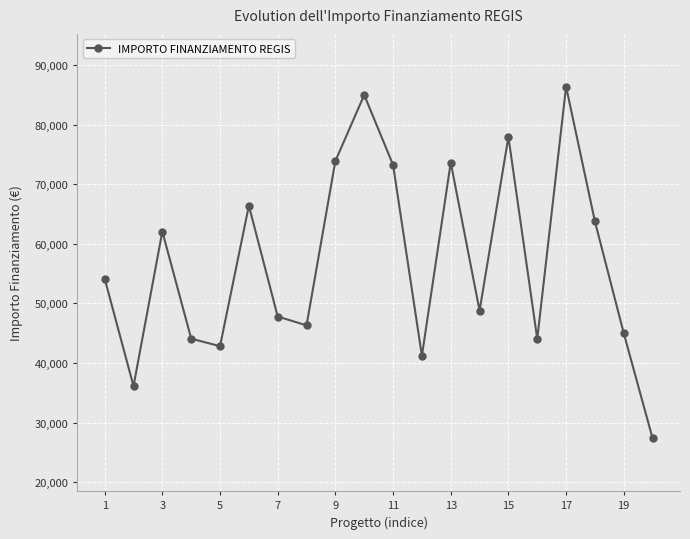

Does the chart display data point markers on the line(s)?

Yes